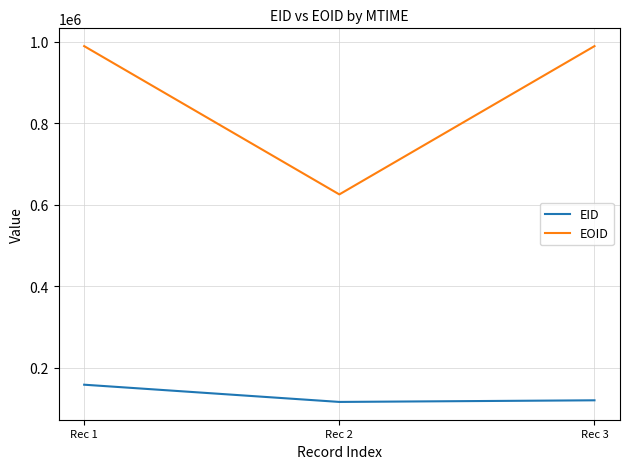

Rank the series at Rec 2 from highest to lowest value.

EOID, EID